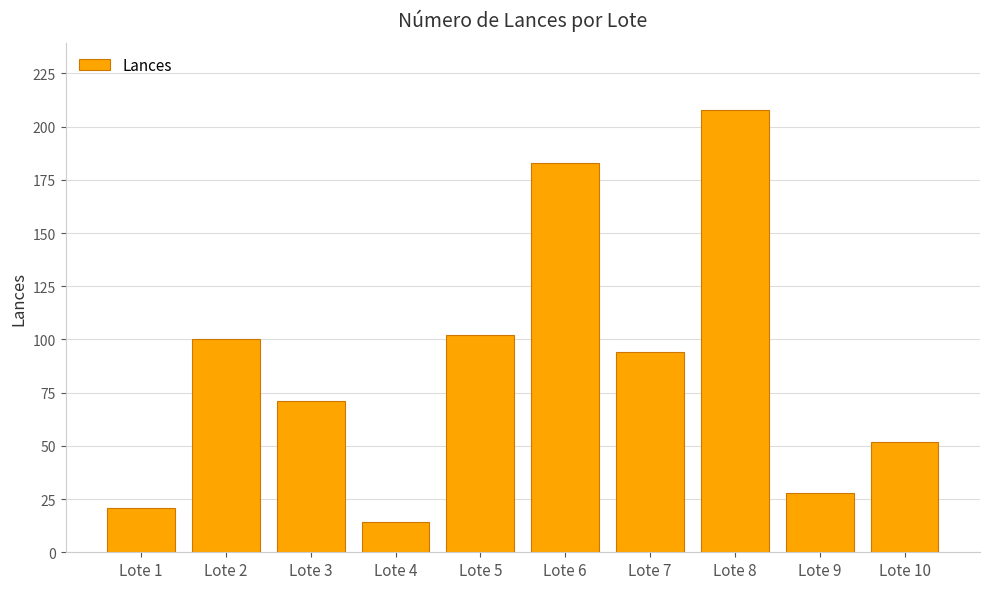

What is the difference between the maximum and minimum values?

194